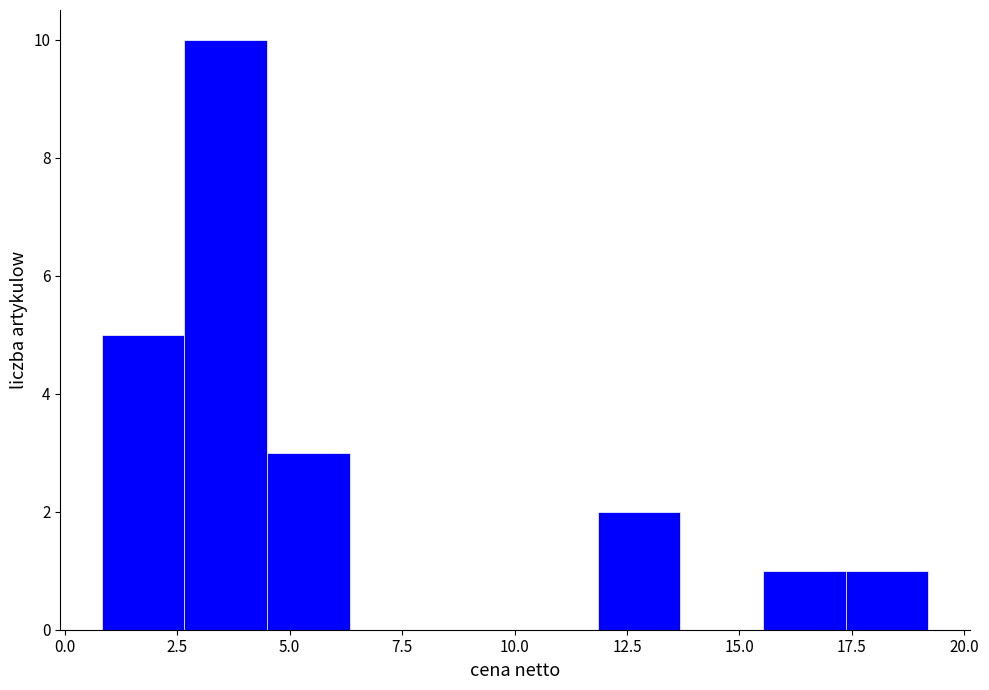

Read against the x-axis, roughly where is the centre of the tallest bar?

3.5